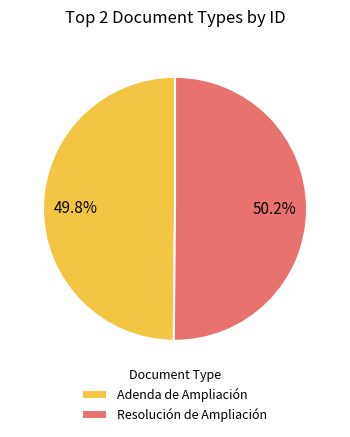

What percentage is the Adenda de Ampliación slice, to the nearest percent?

50%